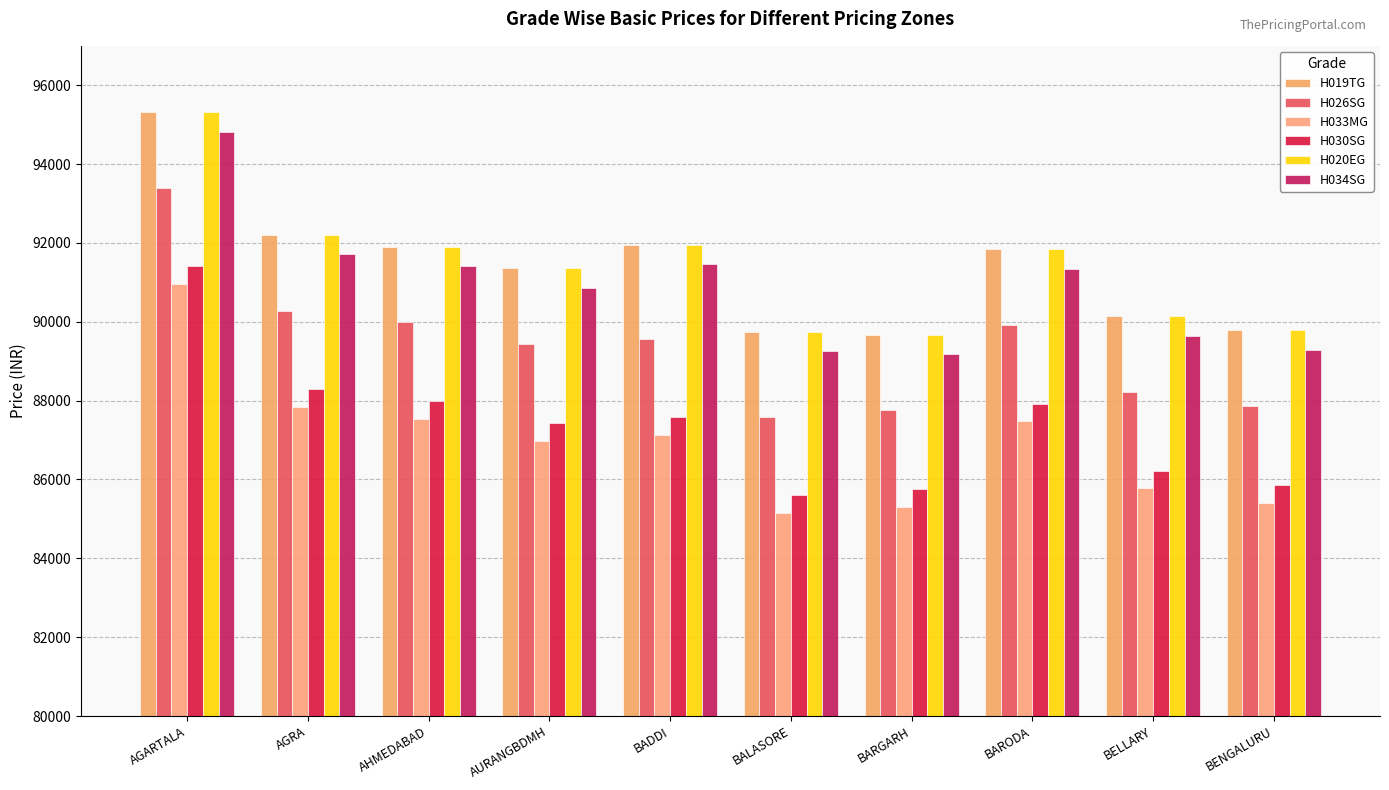

At how many categories does at least one series exceed 86103?

10